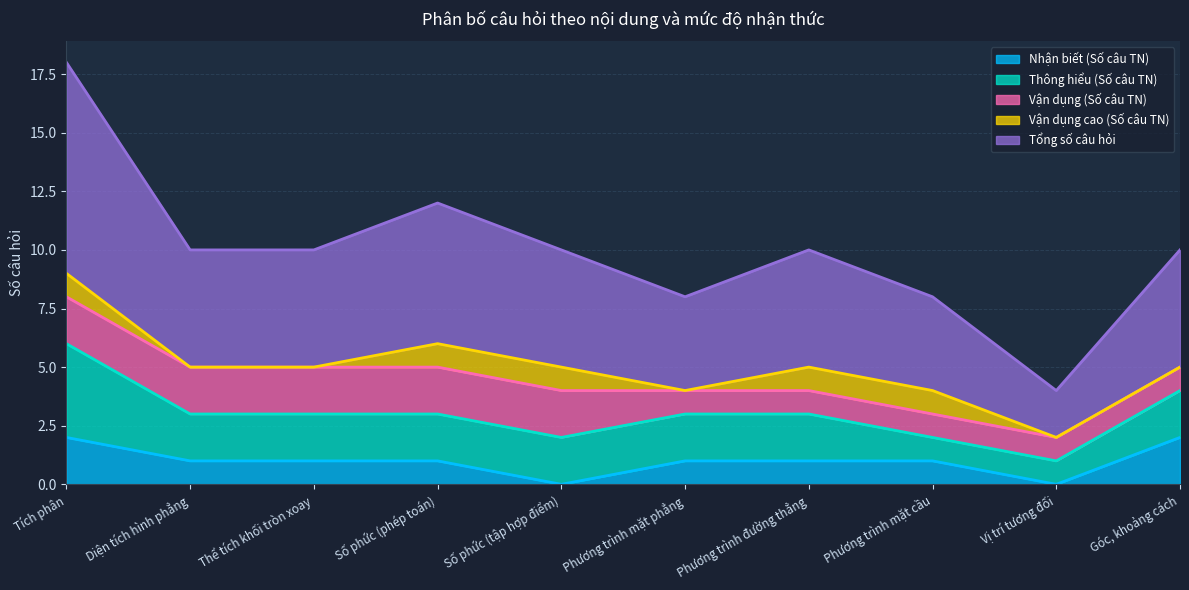

Does the chart display data point markers on the line(s)?

No